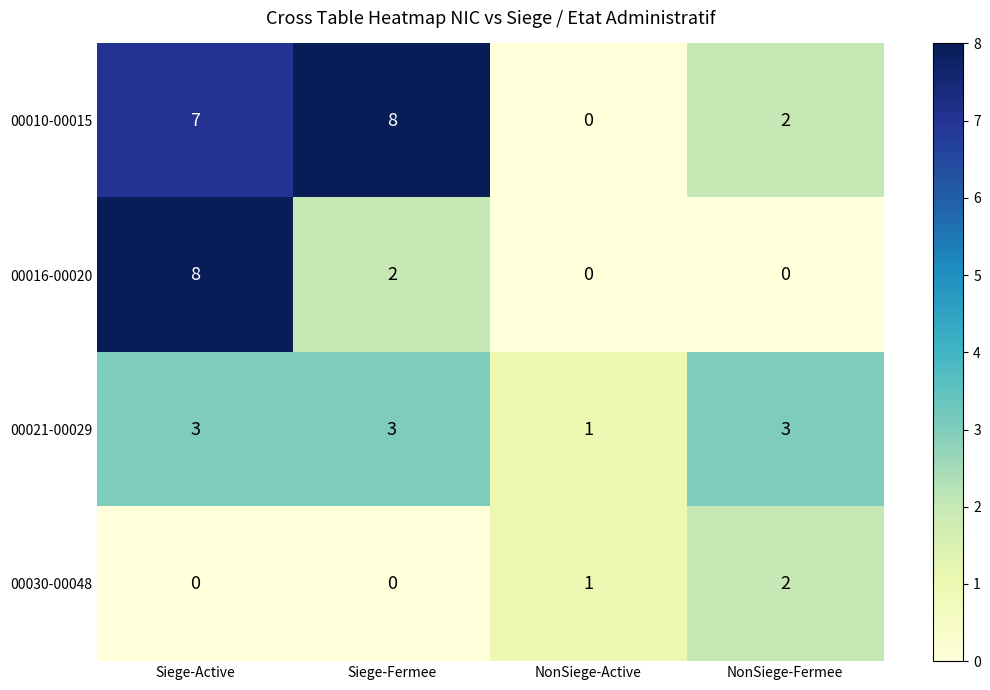

What is the difference between the maximum and second lowest values in the 00010-00015 series?

6